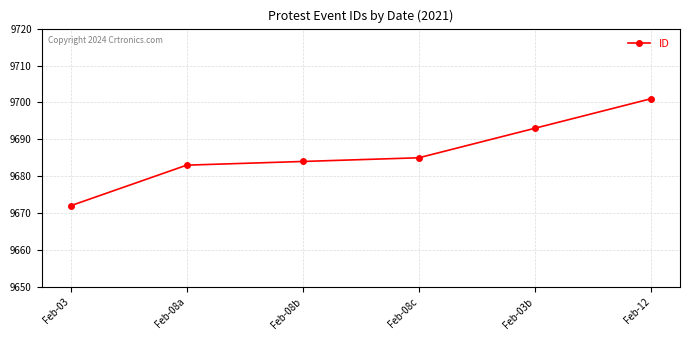

What position from the left is Feb-03b?

5